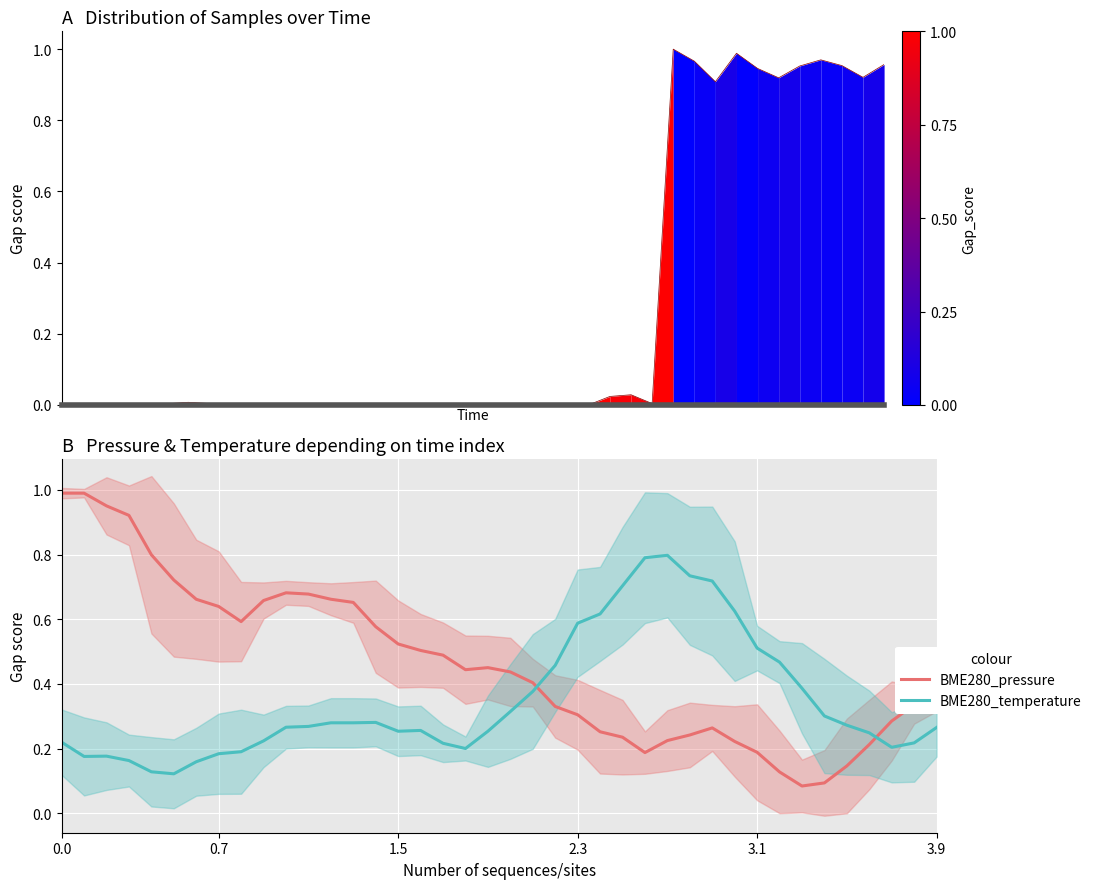

At which category does the chart reach its minimum across all series?

24